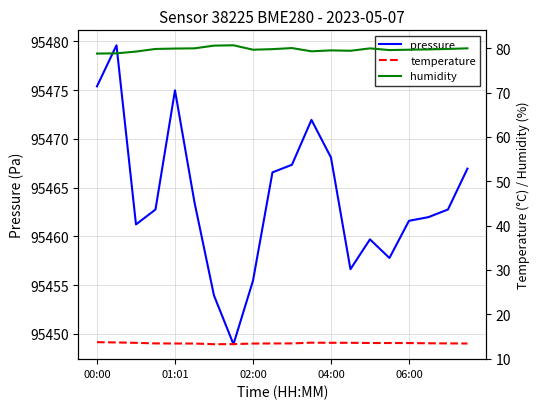

Is the value of pressure at 14 greater than the value of temperature at 6?

Yes